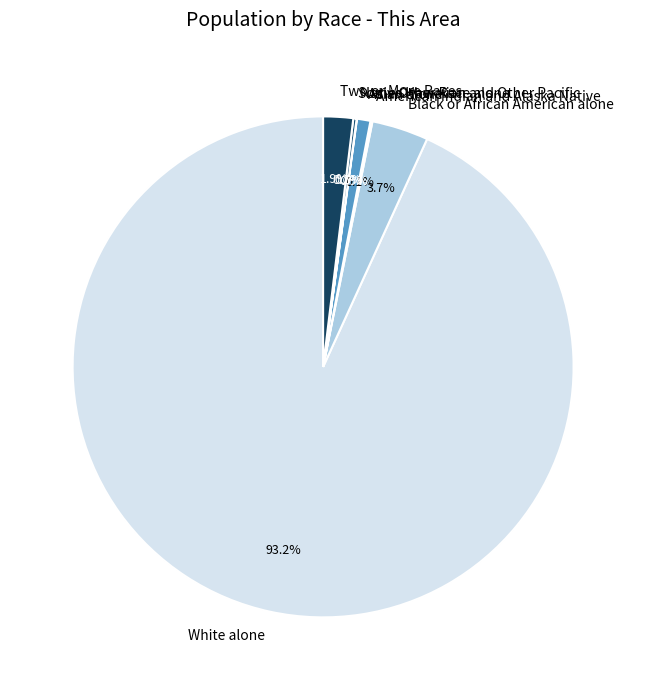

Which slice is the largest?

White alone